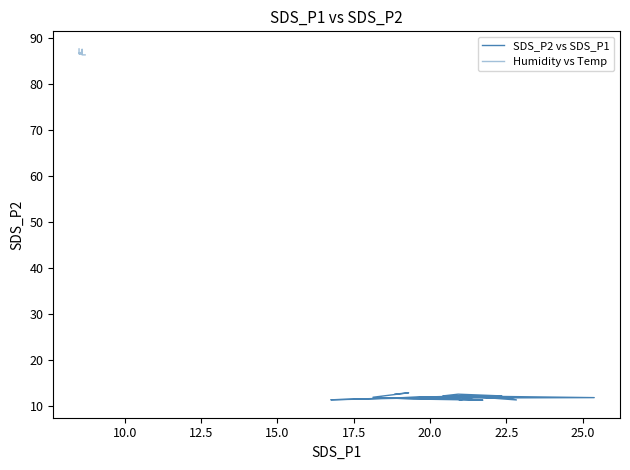

True or false: Humidity vs Temp and SDS_P2 vs SDS_P1 intersect in this chart.

False